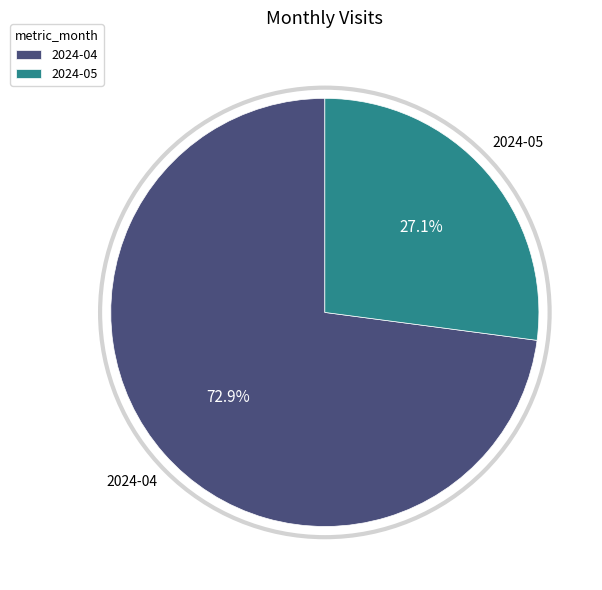

Rank the categories by value from lowest to highest.

2024-05, 2024-04